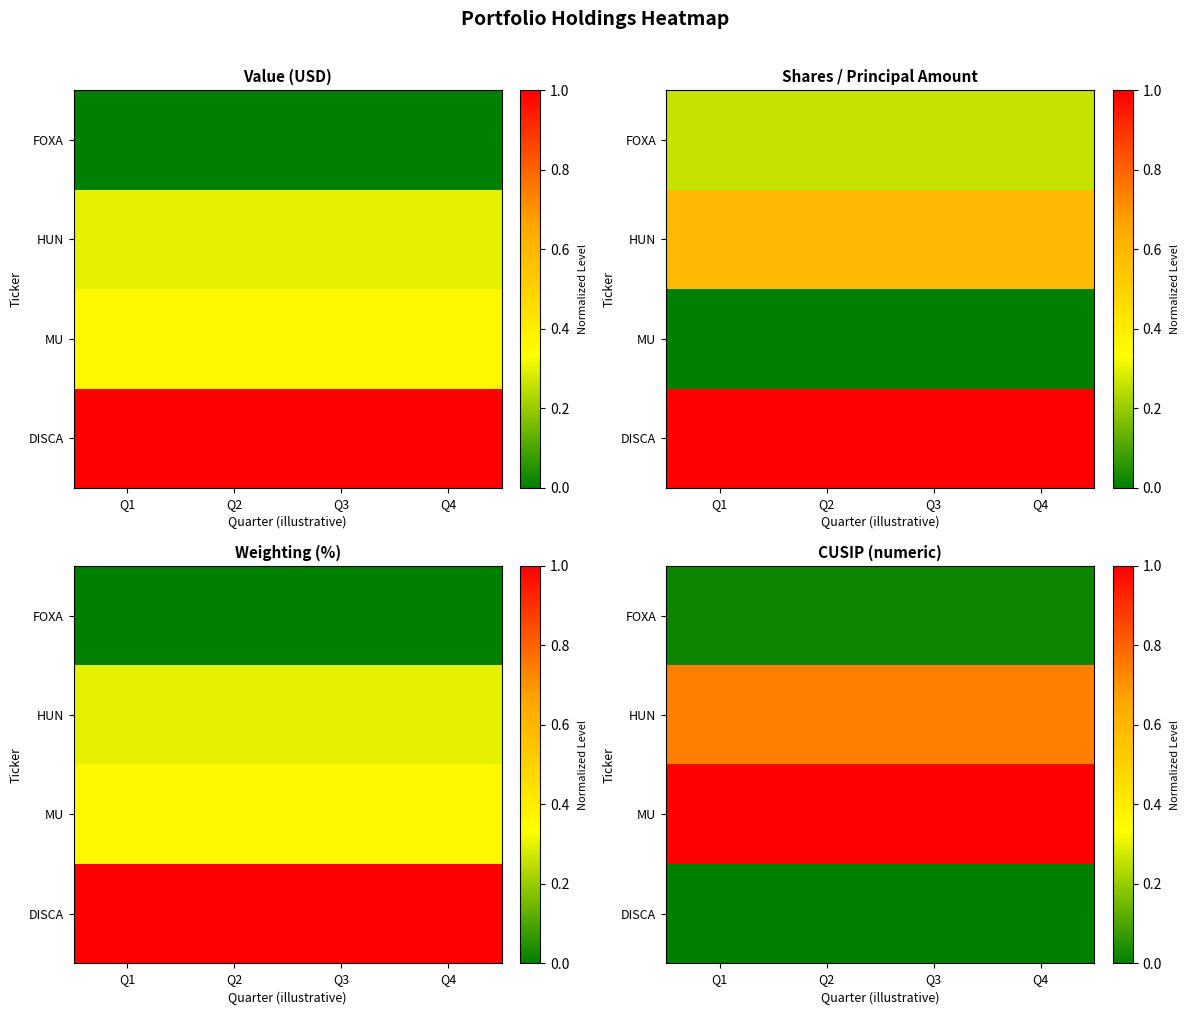

At which category does the chart reach its peak across all series?

Q1